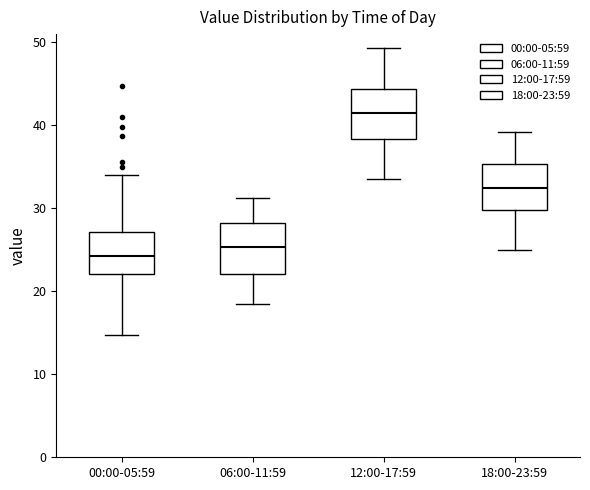

Which box has the lowest median line?

00:00-05:59